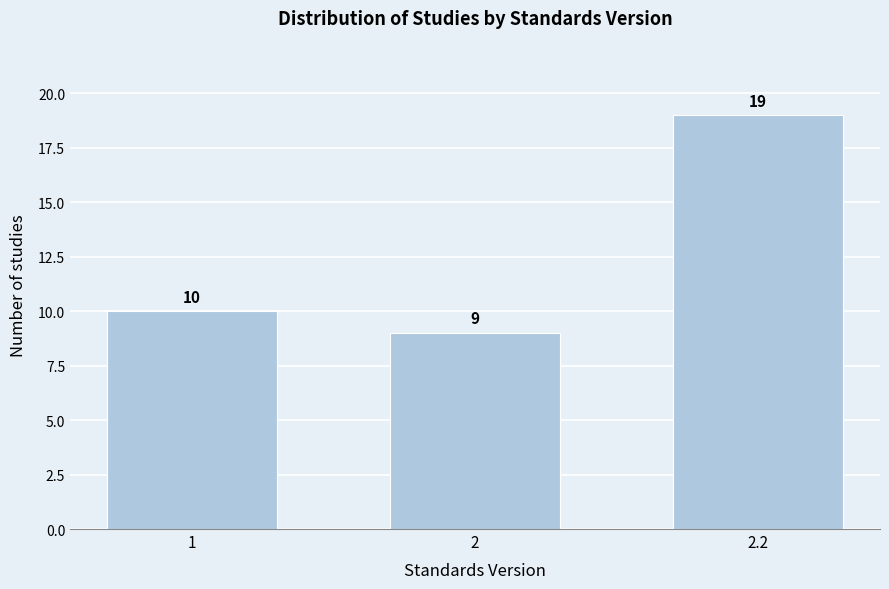

Reading left to right, extract all data points from this chart.

1=10	2=9	2.2=19